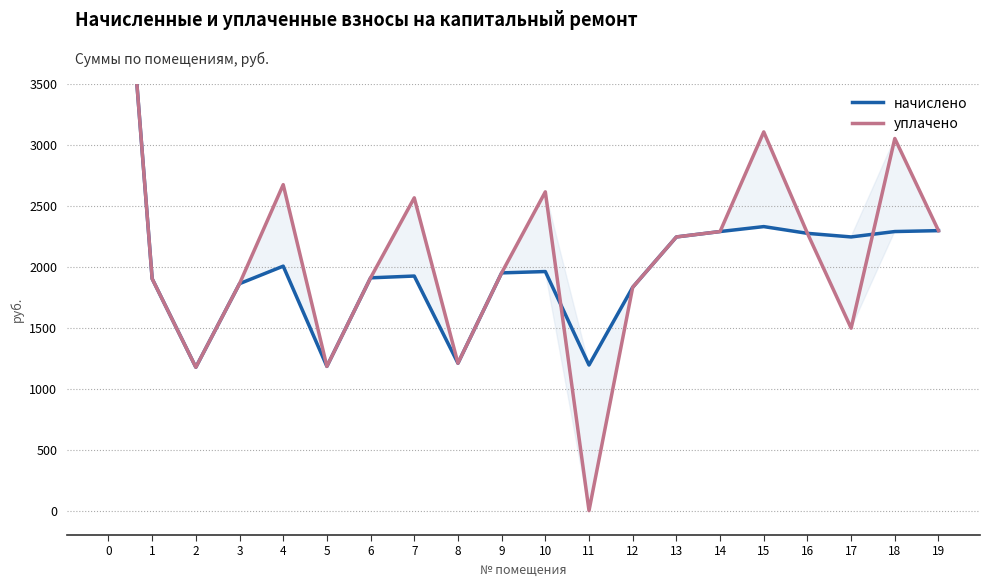

Reading left to right, transcribe all the data shown in this chart.

начислено: 0=6474.4	1=1902.5	2=1176.2	3=1862.0	4=2005.7	5=1183.5	6=1909.9	7=1924.6	8=1209.3	9=1950.4	10=1961.5	11=1194.6	12=1832.4	13=2245.4	14=2289.6	15=2330.2	16=2274.9	17=2245.4	18=2289.6	19=2297.0
уплачено: 0=6474.4	1=1902.5	2=1176.2	3=1861.9	4=2674.3	5=1183.5	6=1909.9	7=2566.2	8=1209.3	9=1950.4	10=2615.3	11=0.0	12=1832.4	13=2245.4	14=2289.6	15=3106.9	16=2274.9	17=1496.9	18=3052.8	19=2297.0